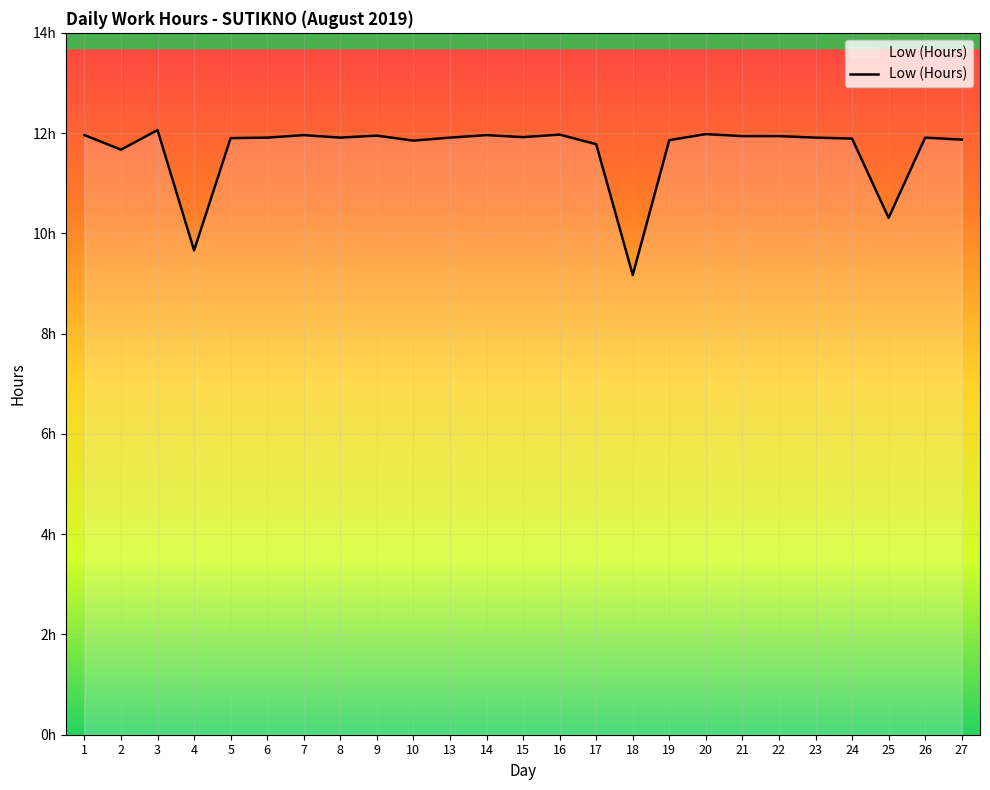

The chart shows a value of 3.6 at 15. True or false?

False